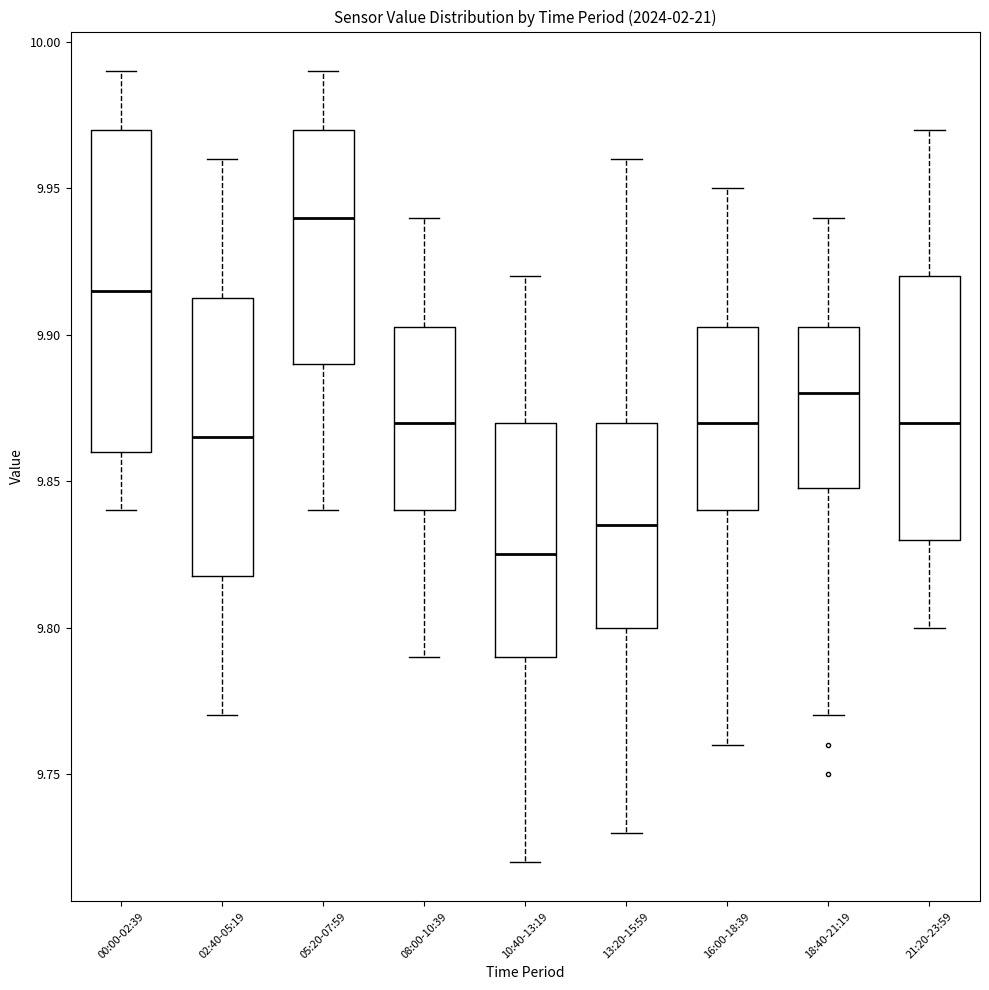

Which box's median line is the lowest?

10:40-13:19